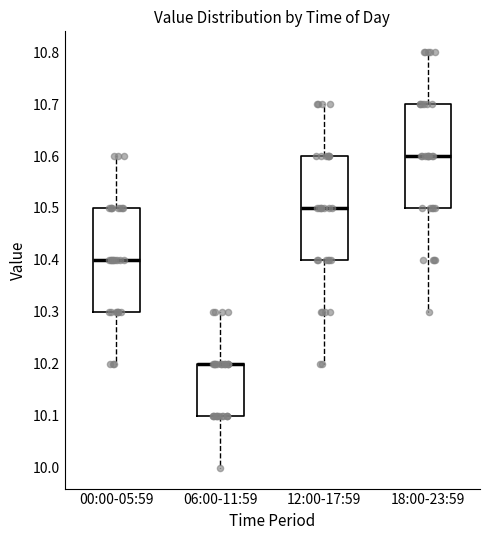

Reading left to right, transcribe this box plot: for each box, give where its median line is, the range the box spans, and where its two whiskers end, as read against the y-axis. The values are not printed on the chart, so give them approximately, as read against the axis.

00:00-05:59: median 10.4, box 10.3 to 10.5, whiskers 10.2 to 10.6
06:00-11:59: median 10.2 (drawn on the box's upper edge), box 10.1 to 10.2, whiskers 10.0 to 10.3
12:00-17:59: median 10.5, box 10.4 to 10.6, whiskers 10.2 to 10.7
18:00-23:59: median 10.6, box 10.5 to 10.7, whiskers 10.3 to 10.8